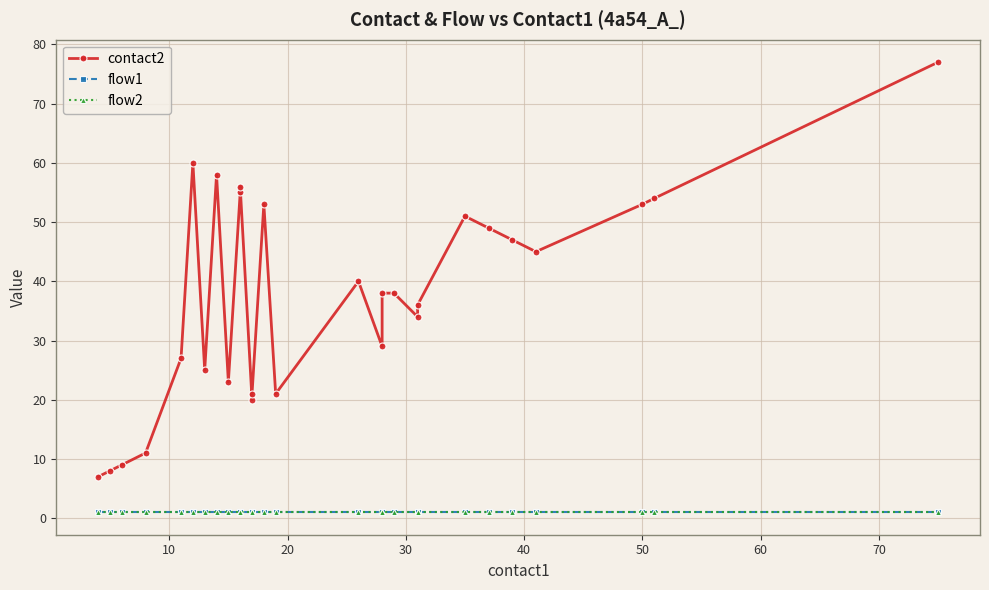

What is the sum of all flow2 values?

28